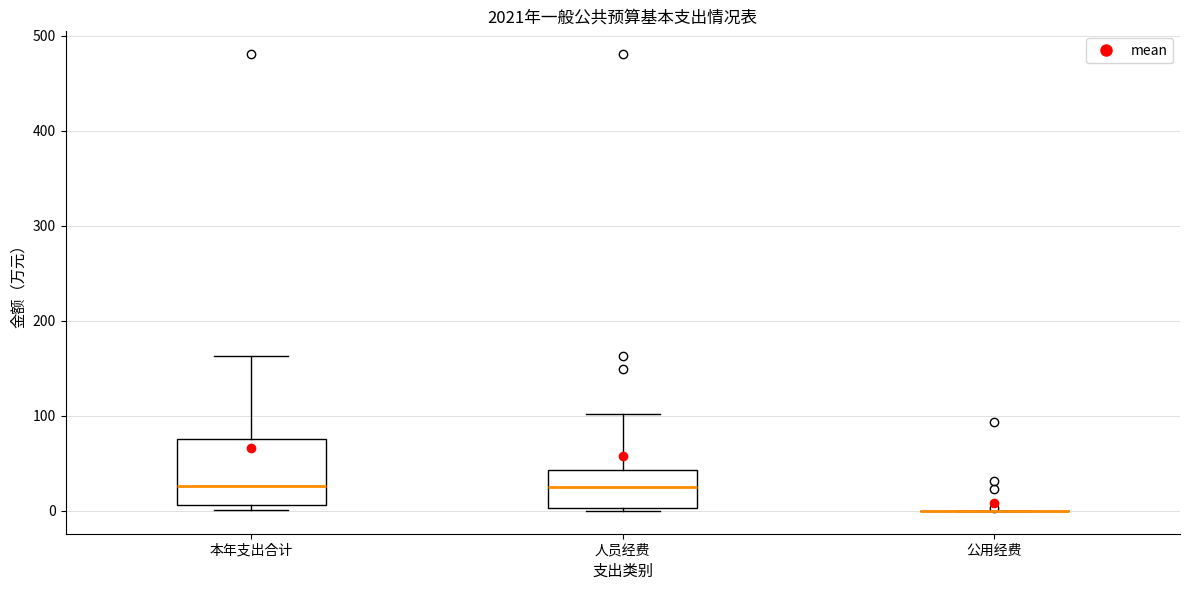

Reading left to right, transcribe this box plot: for each box, give where its median line is, the range the box spans, and where its two whiskers end, as read against the y-axis. The values are not printed on the chart, so give them approximately, as read against the axis.

本年支出合计: median 30, box 10 to 80, whiskers 0 to 160
人员经费: median 20, box 0 to 40, whiskers 0 to 100
公用经费: box collapsed to a line at 0, whiskers 0 to 0